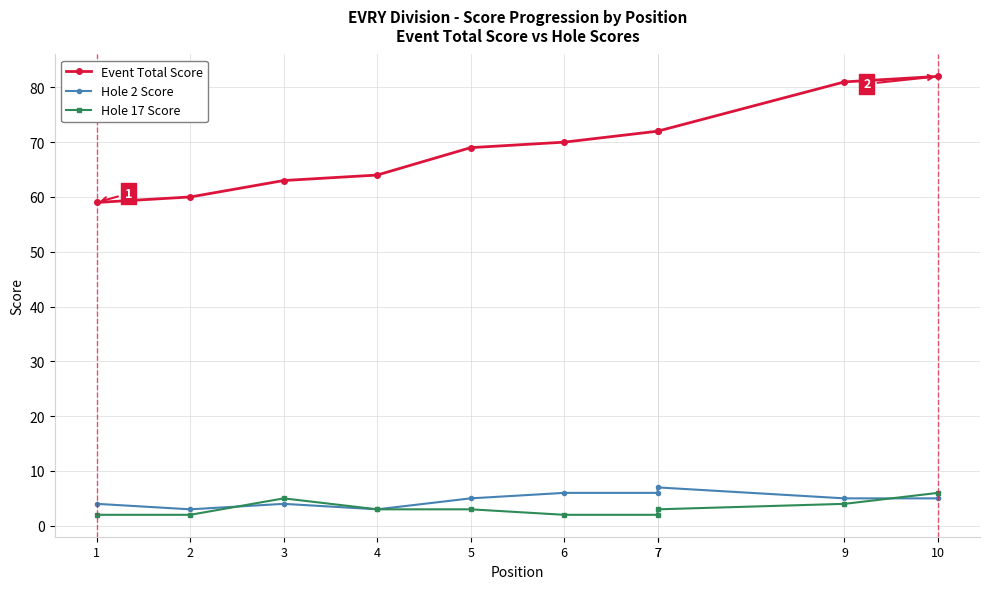

Rank the series at 1 from highest to lowest value.

Event Total Score, Hole 2 Score, Hole 17 Score